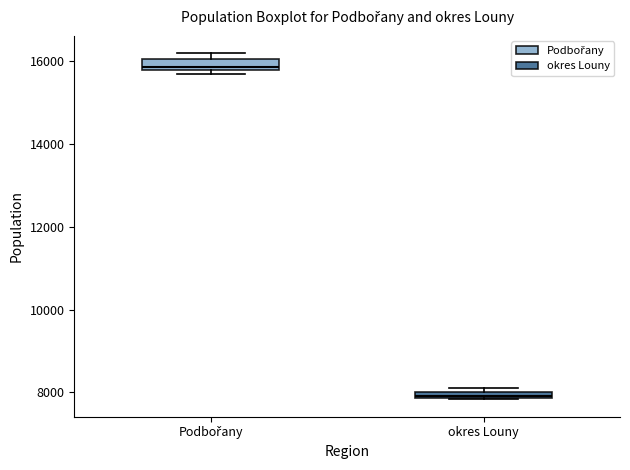

Which box has the highest median line?

Podbořany